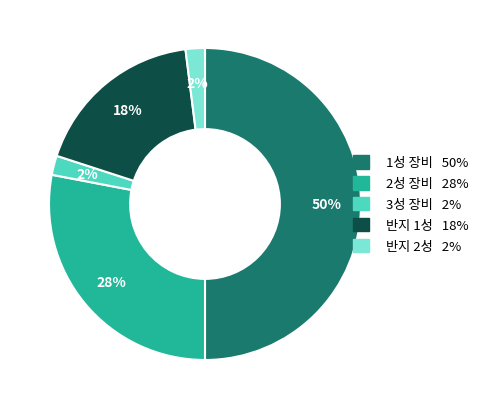

To the nearest percent, what is the average slice percentage?

20%